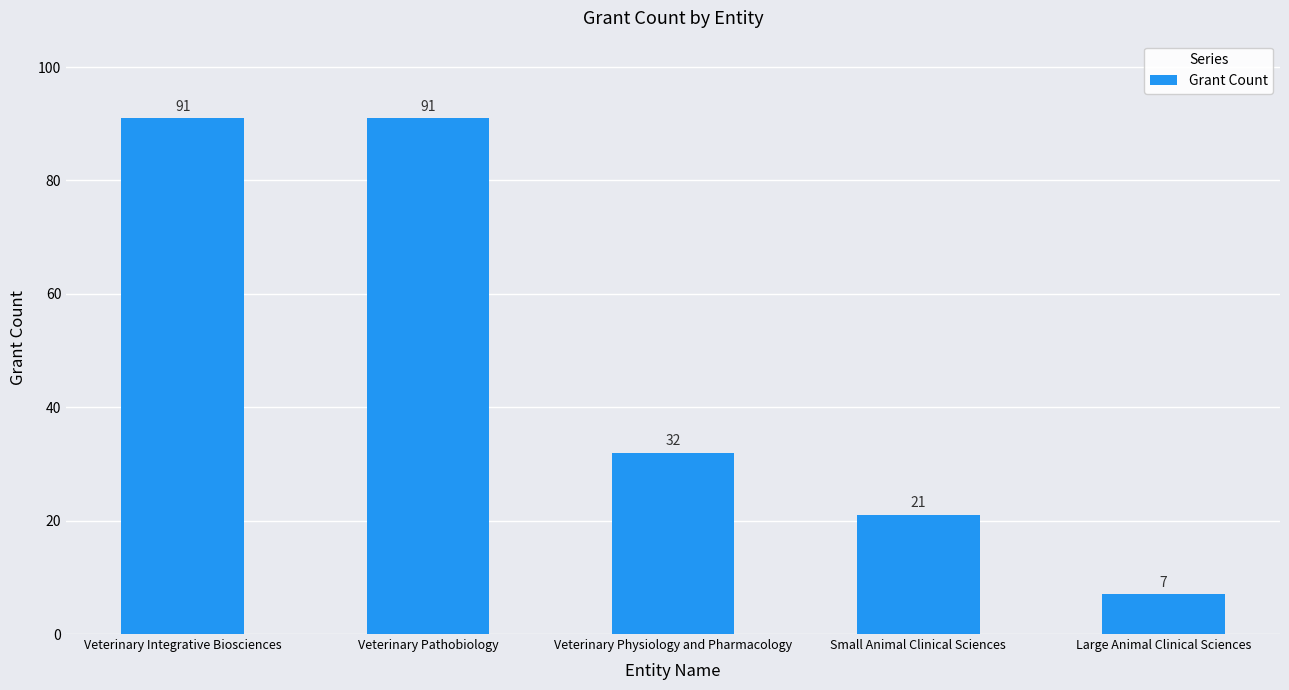

The value at Veterinary Integrative Biosciences is 91. True or false?

True